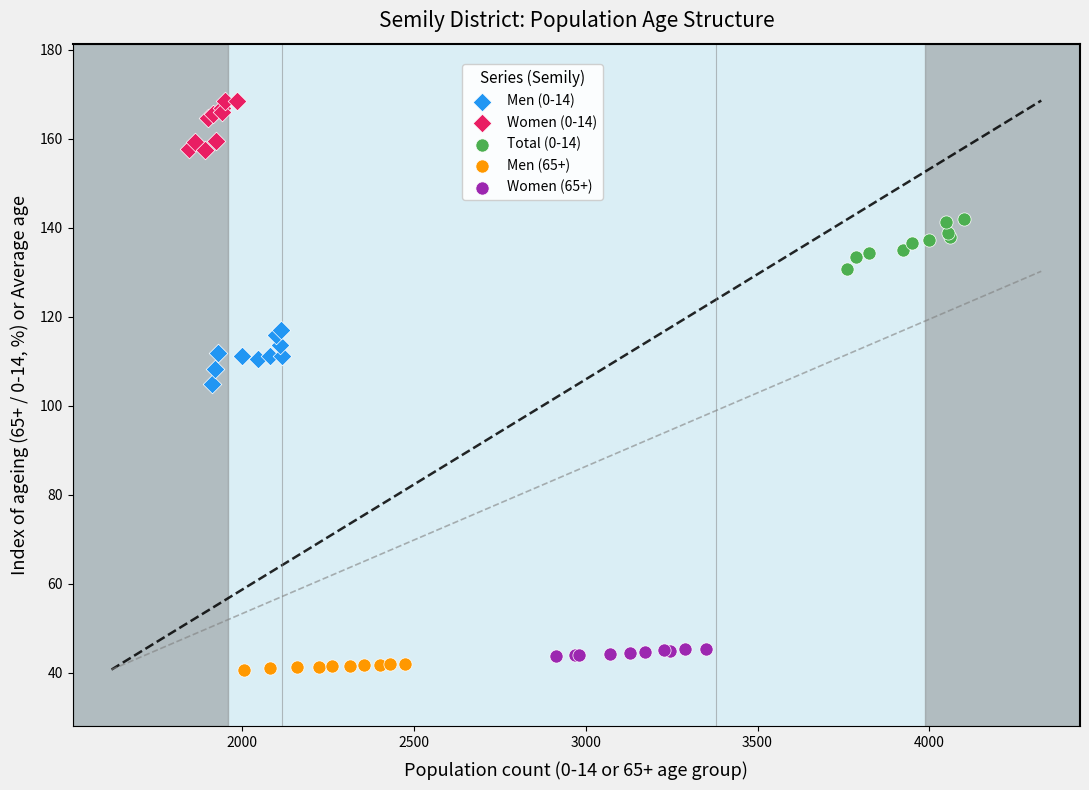

Which series contains the highest Y value?

Women (0-14)